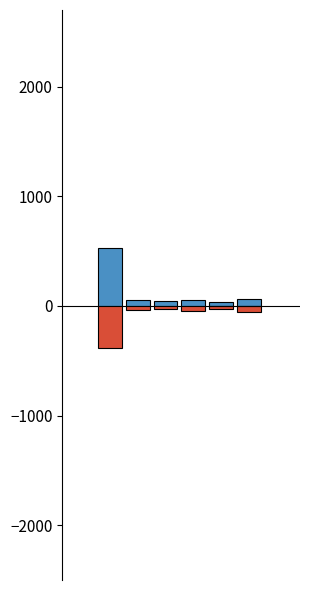

What is the label of the 3rd bar from the left?

中央保健所